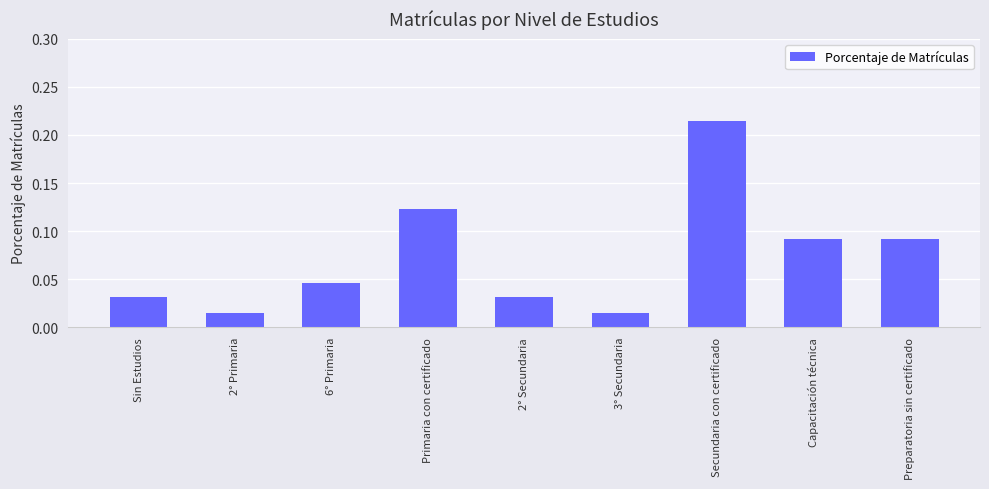

What is the sum of all values?

0.7